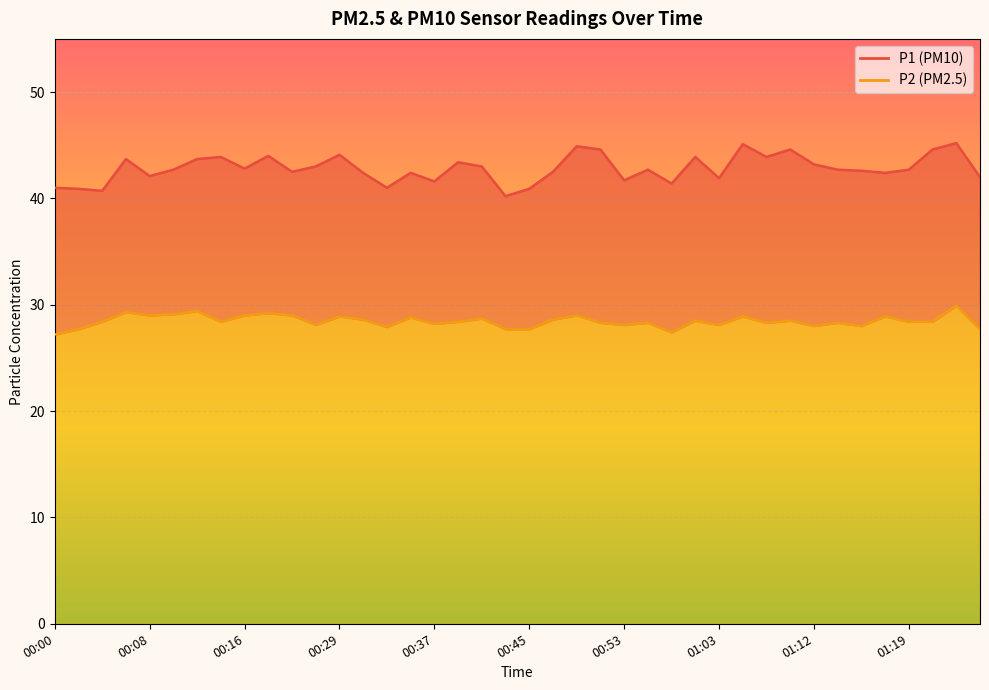

Where is the first local maximum for P1?

00:05